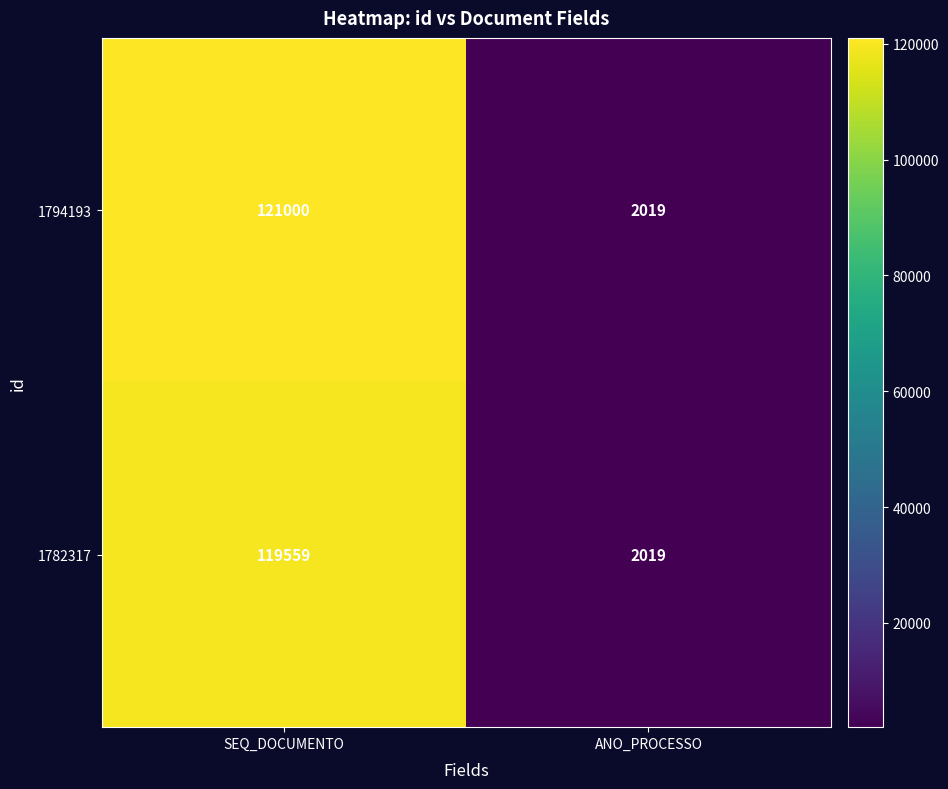

How many distinct data groups are displayed?

2